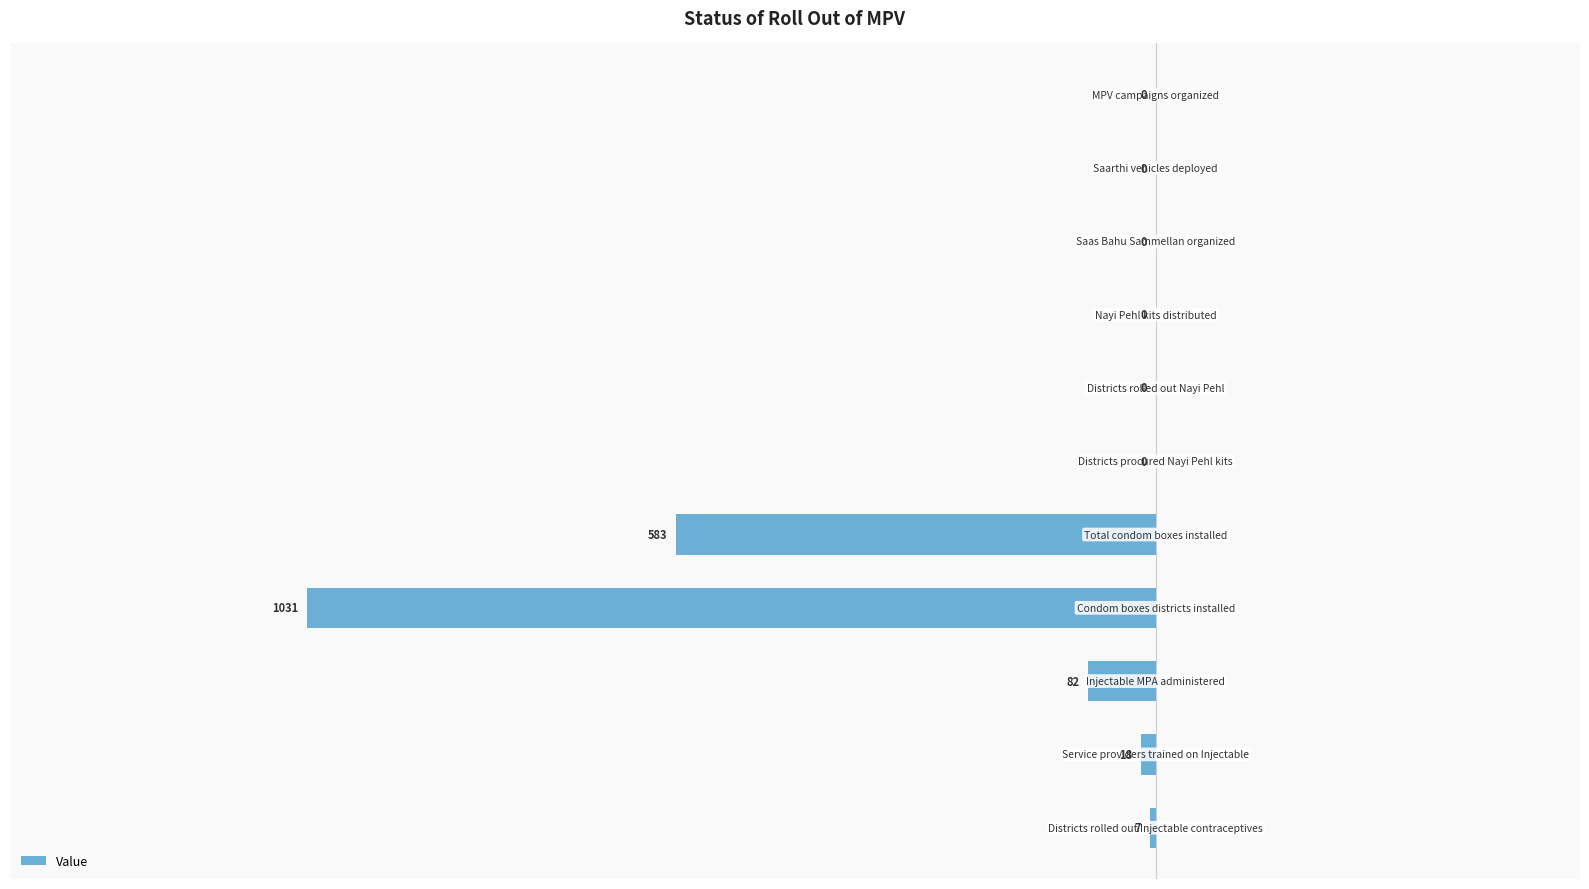

What is the sum of all values?

-1721